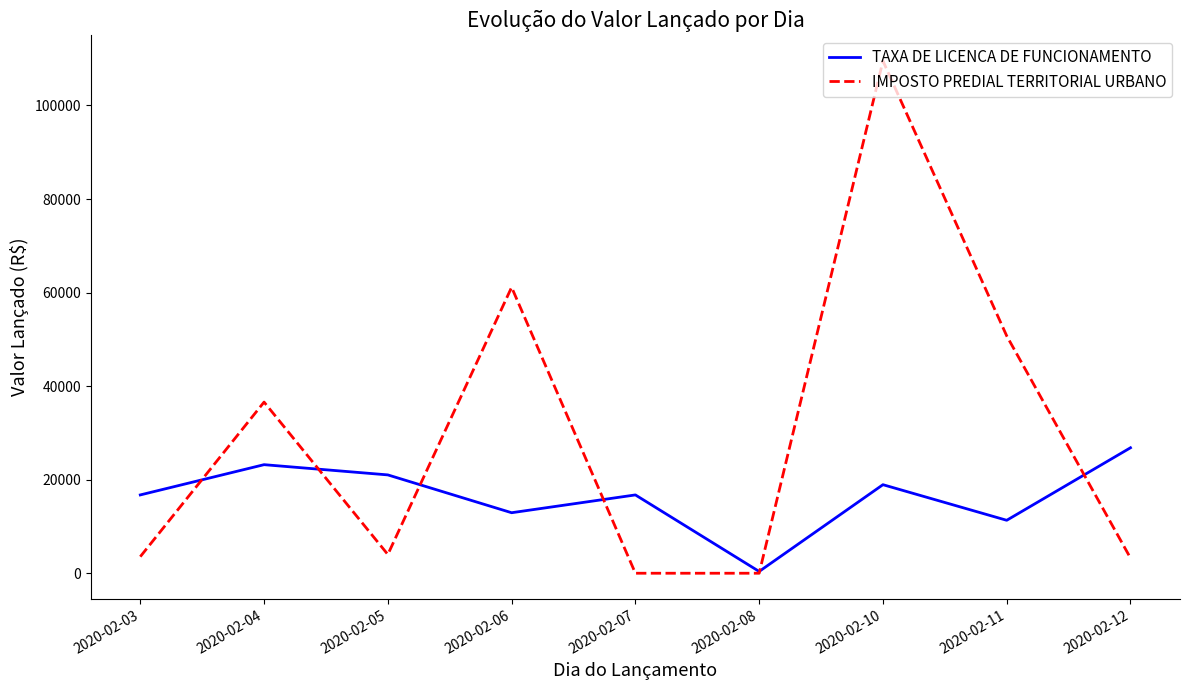

Rank the series by their maximum value, from highest to lowest.

IMPOSTO PREDIAL TERRITORIAL URBANO, TAXA DE LICENCA DE FUNCIONAMENTO